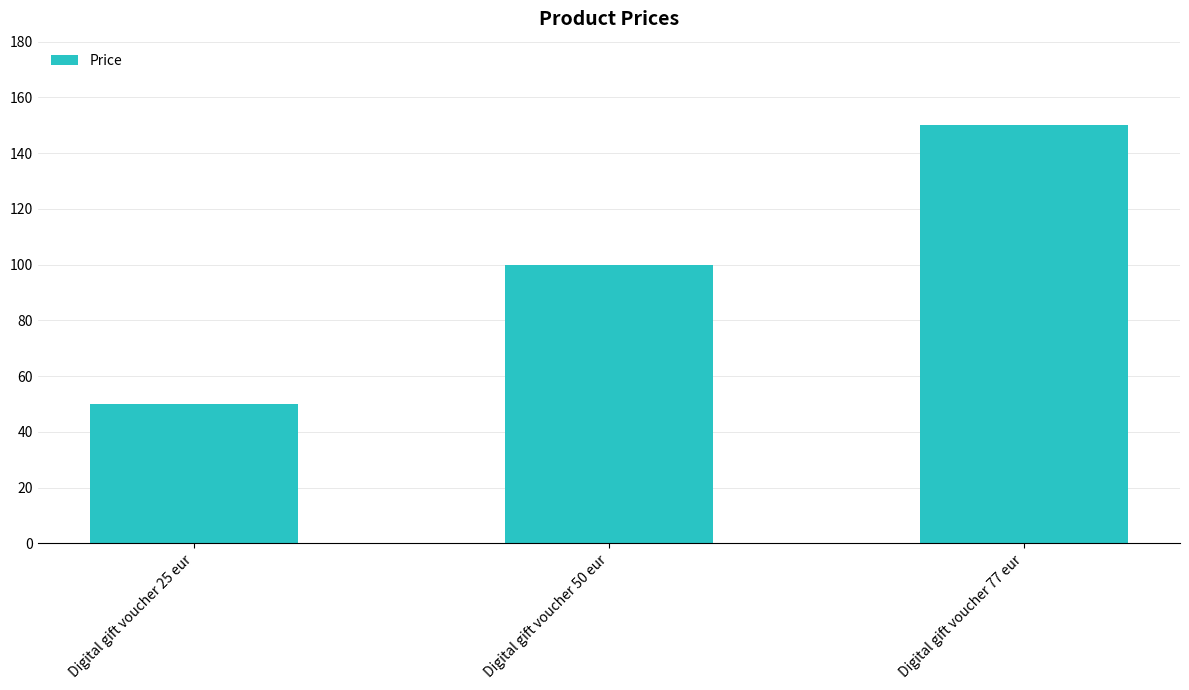

Rank the categories by value from lowest to highest.

Digital gift voucher 25 eur, Digital gift voucher 50 eur, Digital gift voucher 77 eur